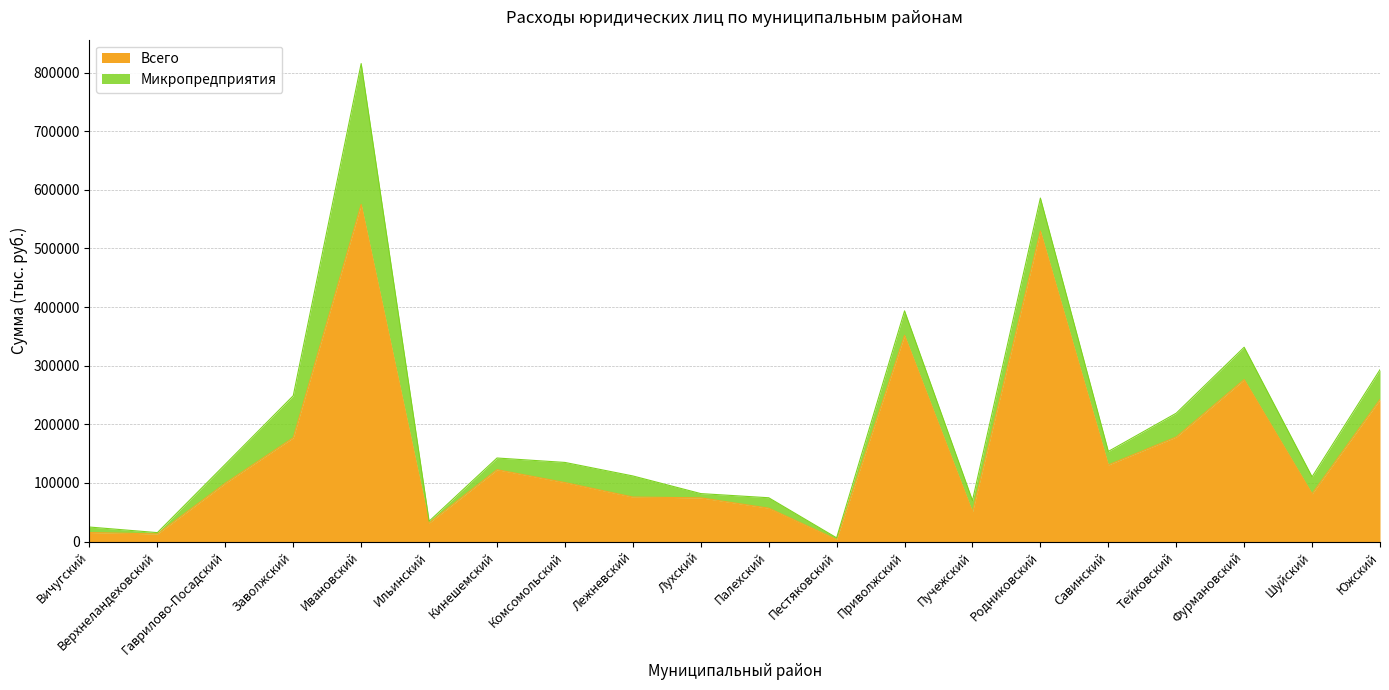

What is the sum of the values at Савинский and Заволжский?

307898.9